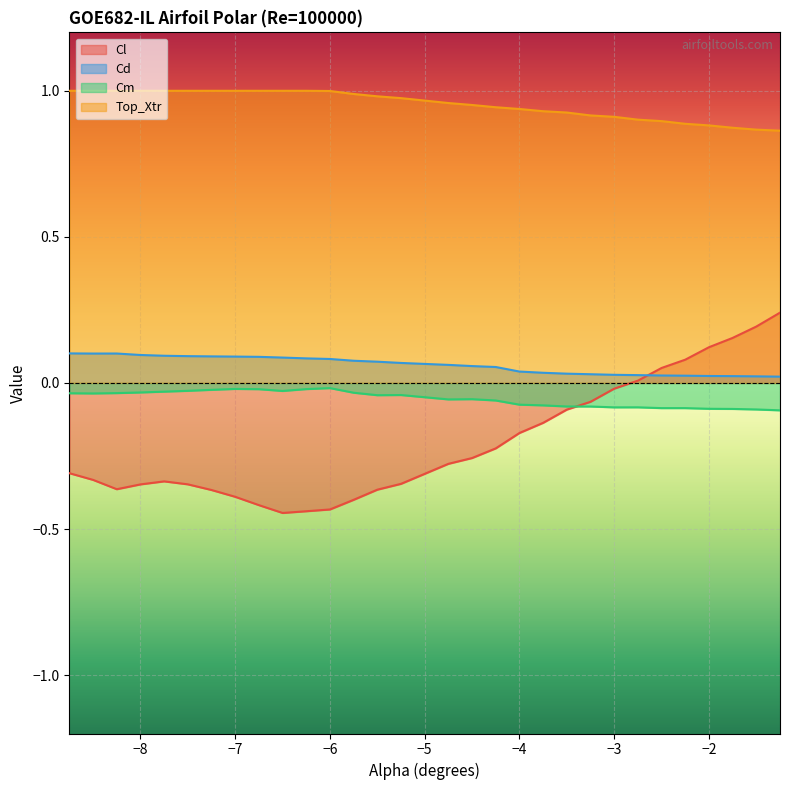

Which category has the lowest value in the Top_Xtr series?

-1.25